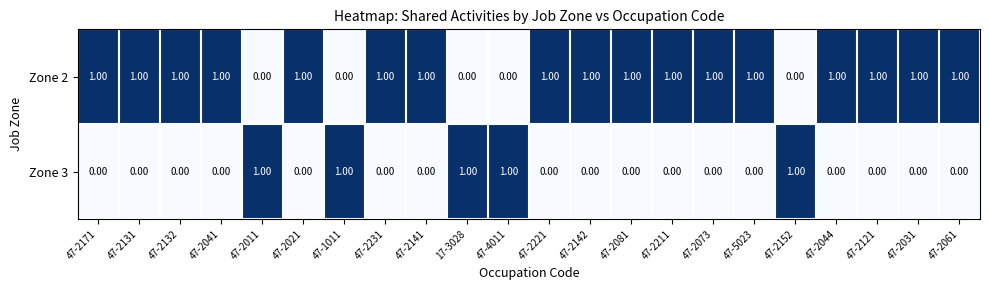

At 47-2211, list the series in order from largest to smallest.

Zone 2, Zone 3